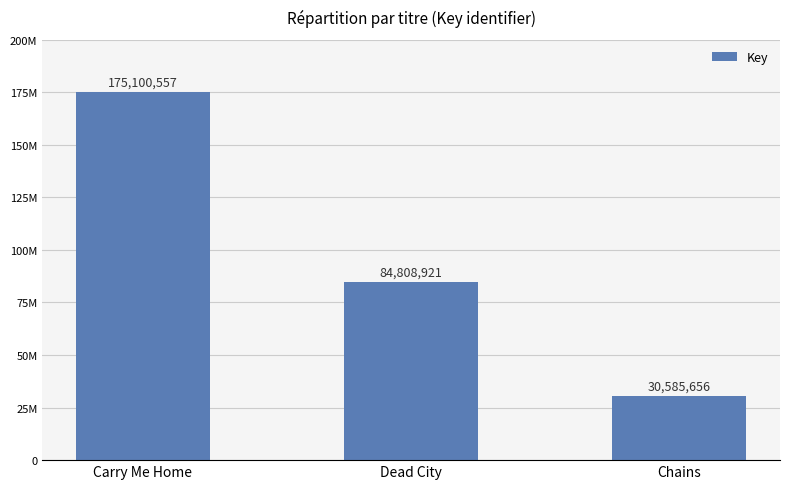

The chart shows a value of 175100557 at Carry Me Home. True or false?

True